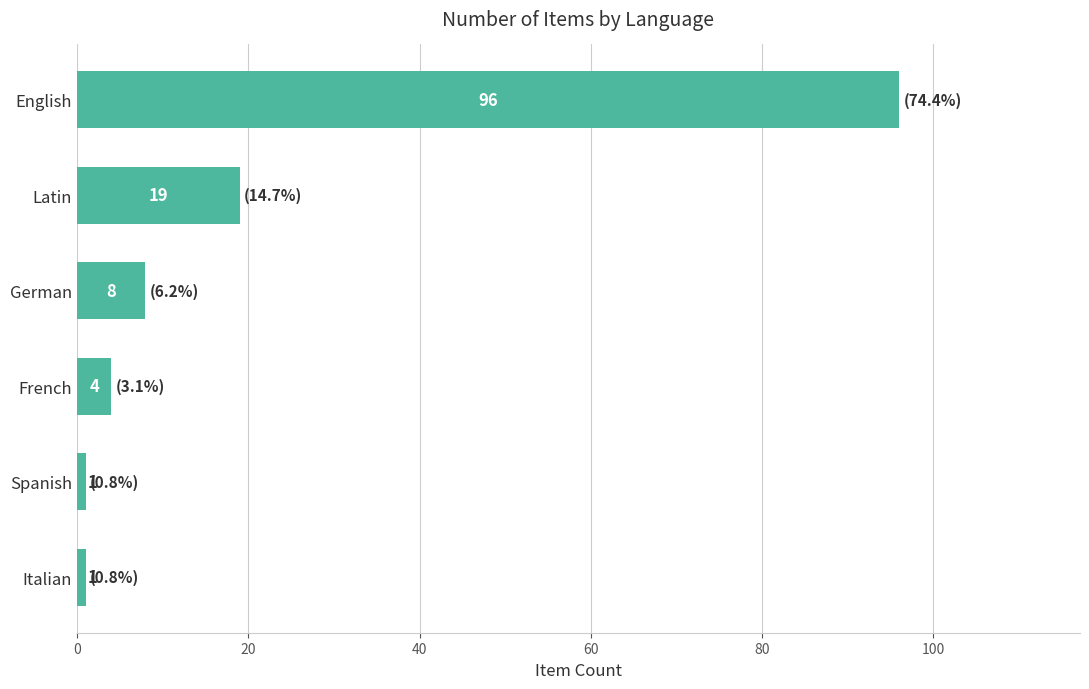

Is it true that the value at Latin is 19?

True